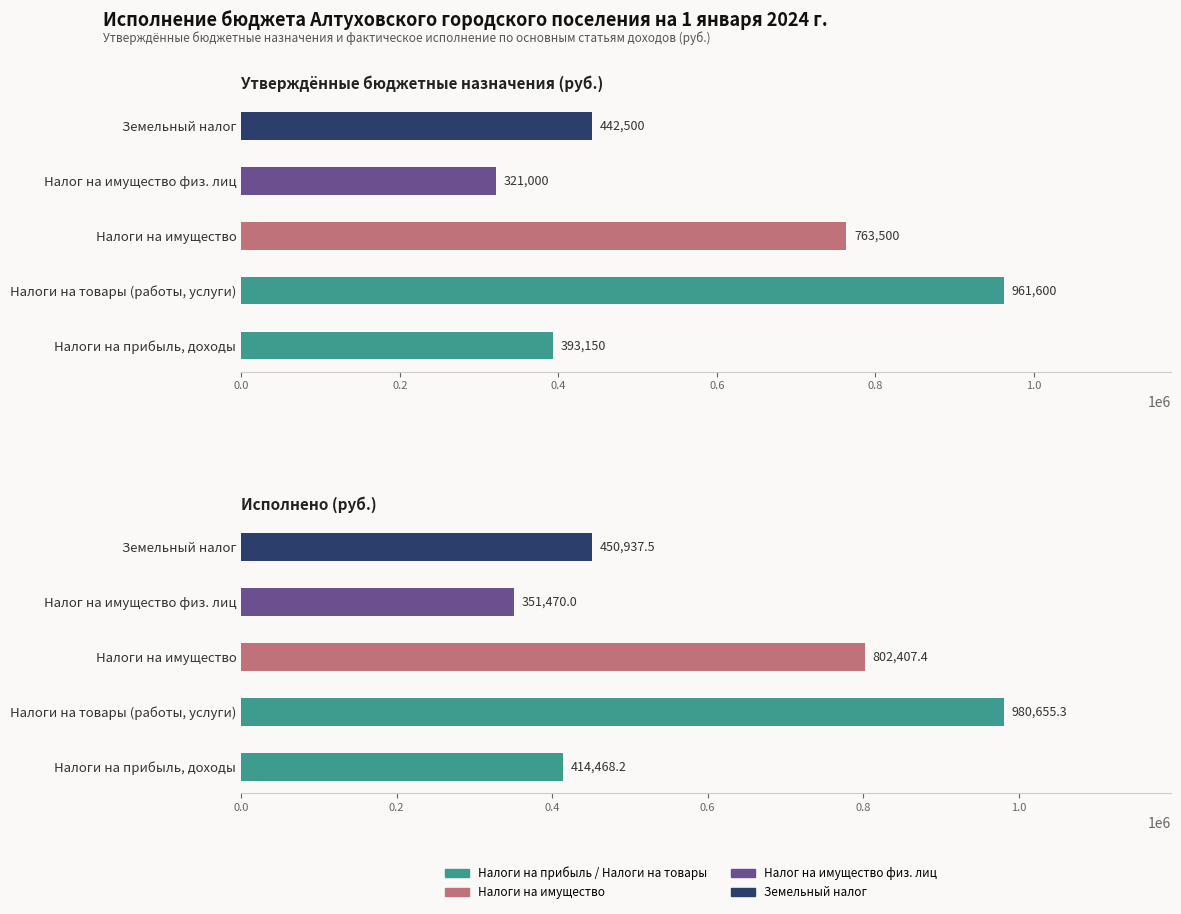

Between Налоги на товары (работы, услуги) and Налоги на имущество, which series saw the biggest shift?

Утверждённые назначения